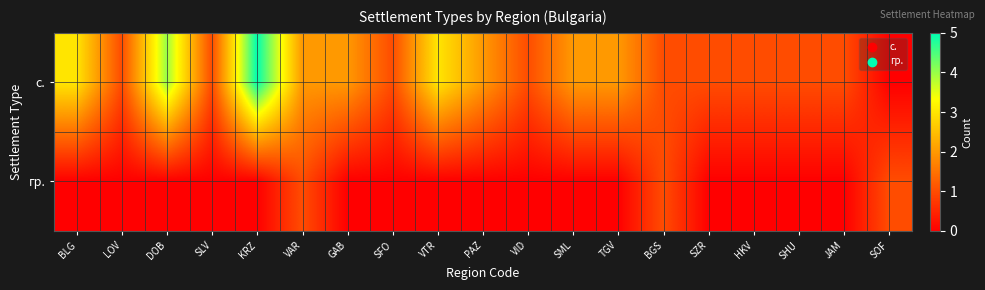

Reading left to right, transcribe all the data shown in this chart.

с.: BLG=3	LOV=1	DOB=4	SLV=1	KRZ=5	VAR=2	GAB=2	SFO=1	VTR=3	PAZ=2	VID=1	SML=2	TGV=2	BGS=1	SZR=1	HKV=1	SHU=1	JAM=1	SOF=0
гр.: BLG=0	LOV=0	DOB=0	SLV=0	KRZ=0	VAR=1	GAB=0	SFO=0	VTR=0	PAZ=0	VID=0	SML=0	TGV=0	BGS=1	SZR=0	HKV=0	SHU=0	JAM=0	SOF=1